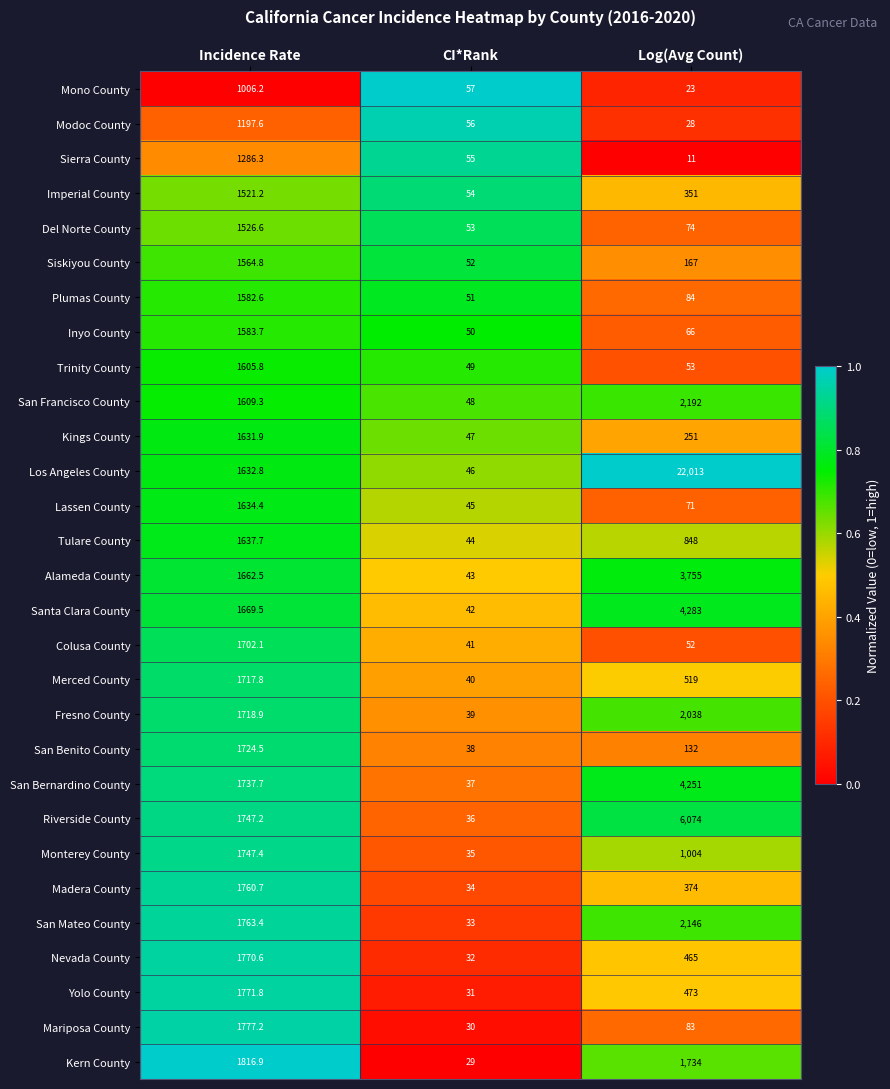

At which category is the sum across all series the highest?

Log(Avg Count)